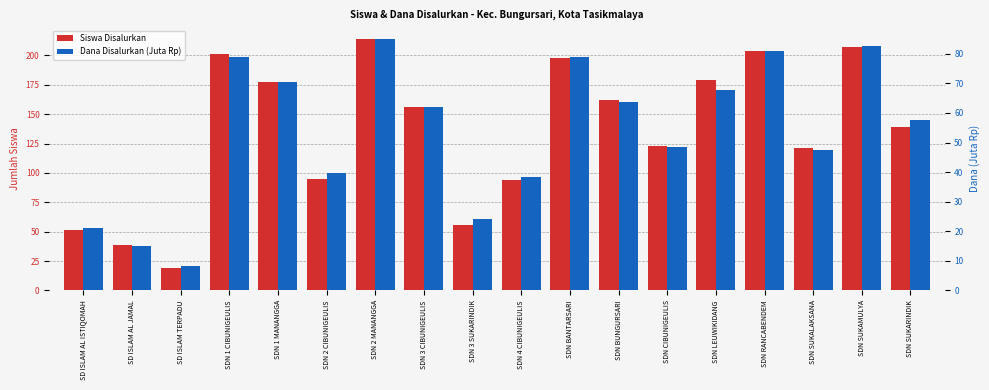

How many series are shown in this chart?

2